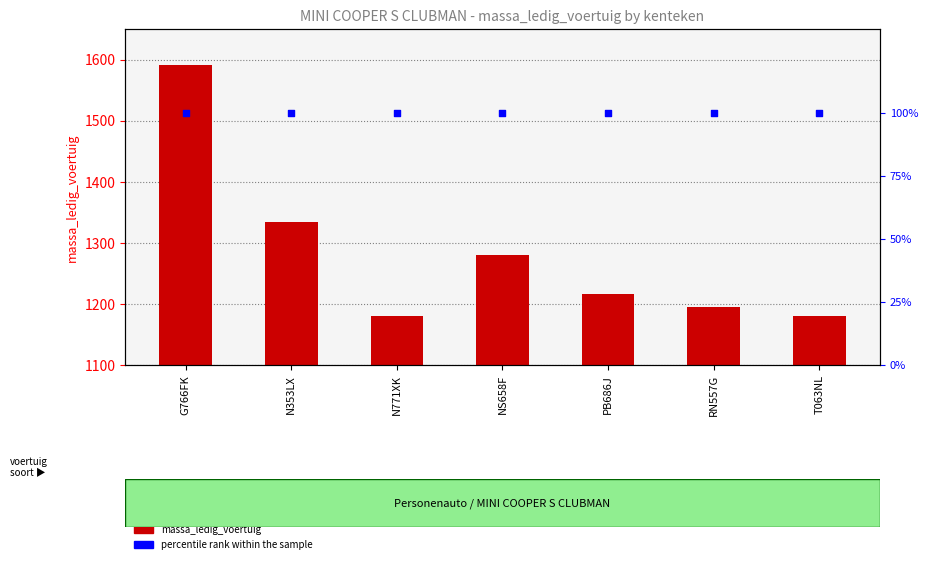

Which series contains the highest Y value?

massa_ledig_voertuig